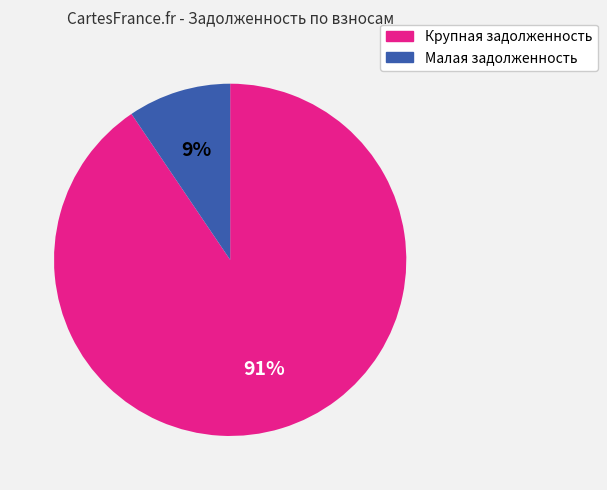

To the nearest percent, what is the average slice percentage?

50%